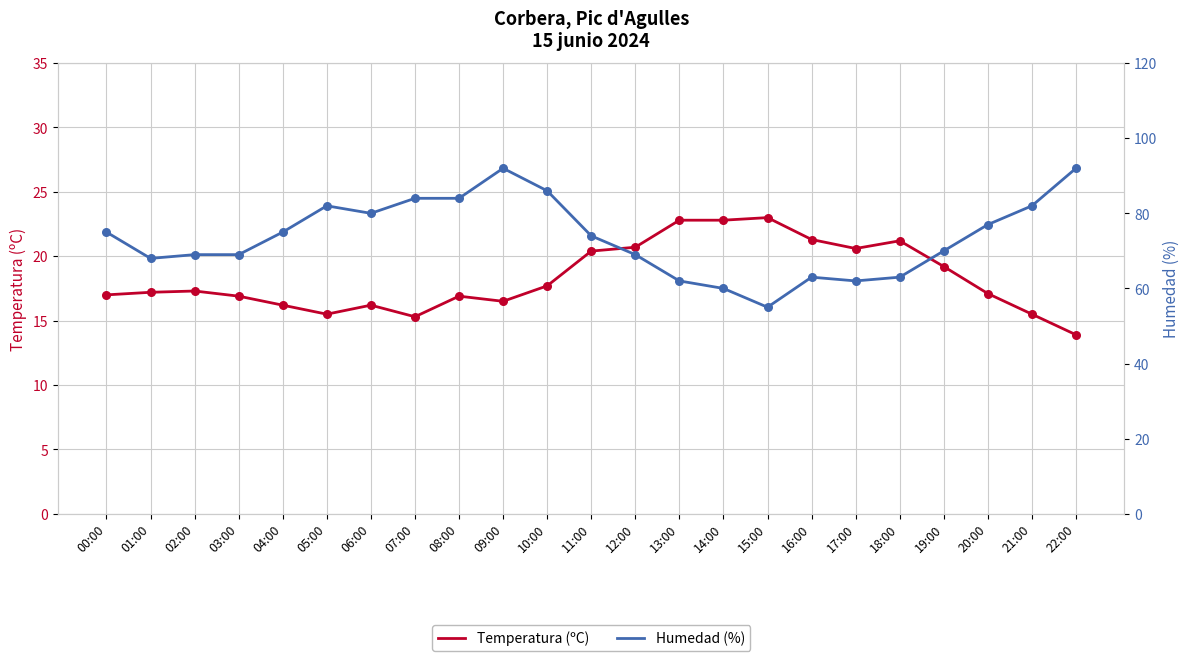

What is the total value across all series at 03:00?

85.9